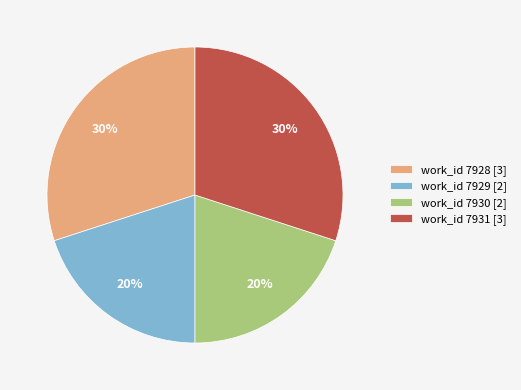

Do work_id 7928 [3] and work_id 7931 [3] together represent more than half of the pie?

Yes